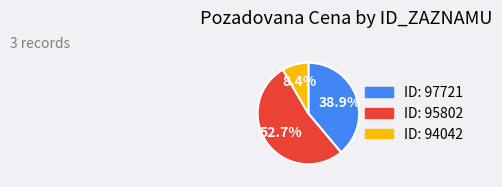

To the nearest percent, what is the average slice percentage?

33%